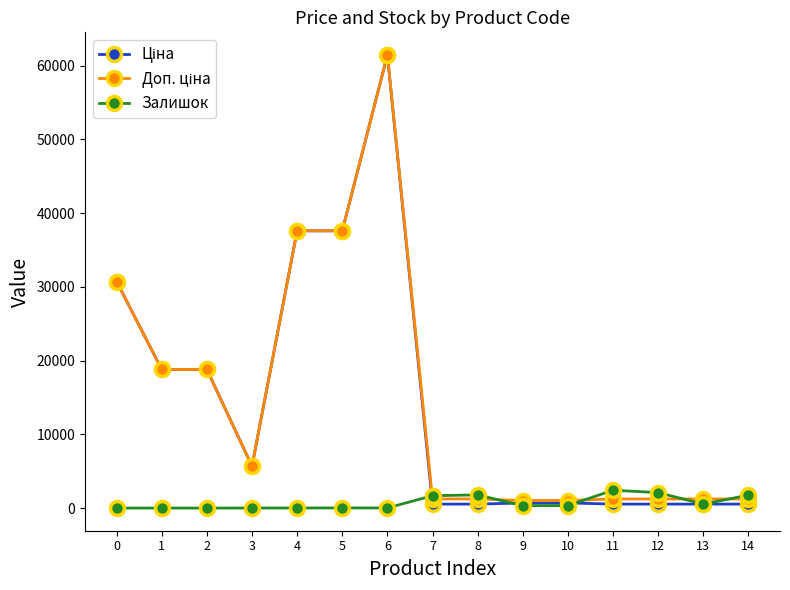

How many data points in Залишок are less than 331?

7